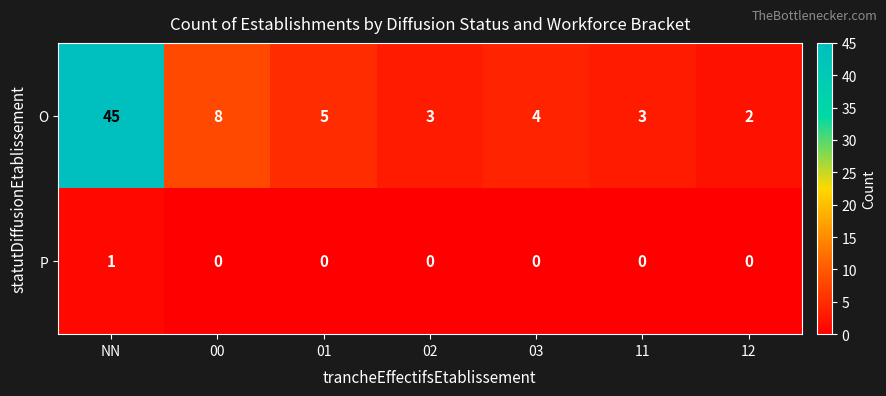

Reading left to right, extract all data points from this chart.

O: 45	8	5	3	4	3	2
P: 1	0	0	0	0	0	0